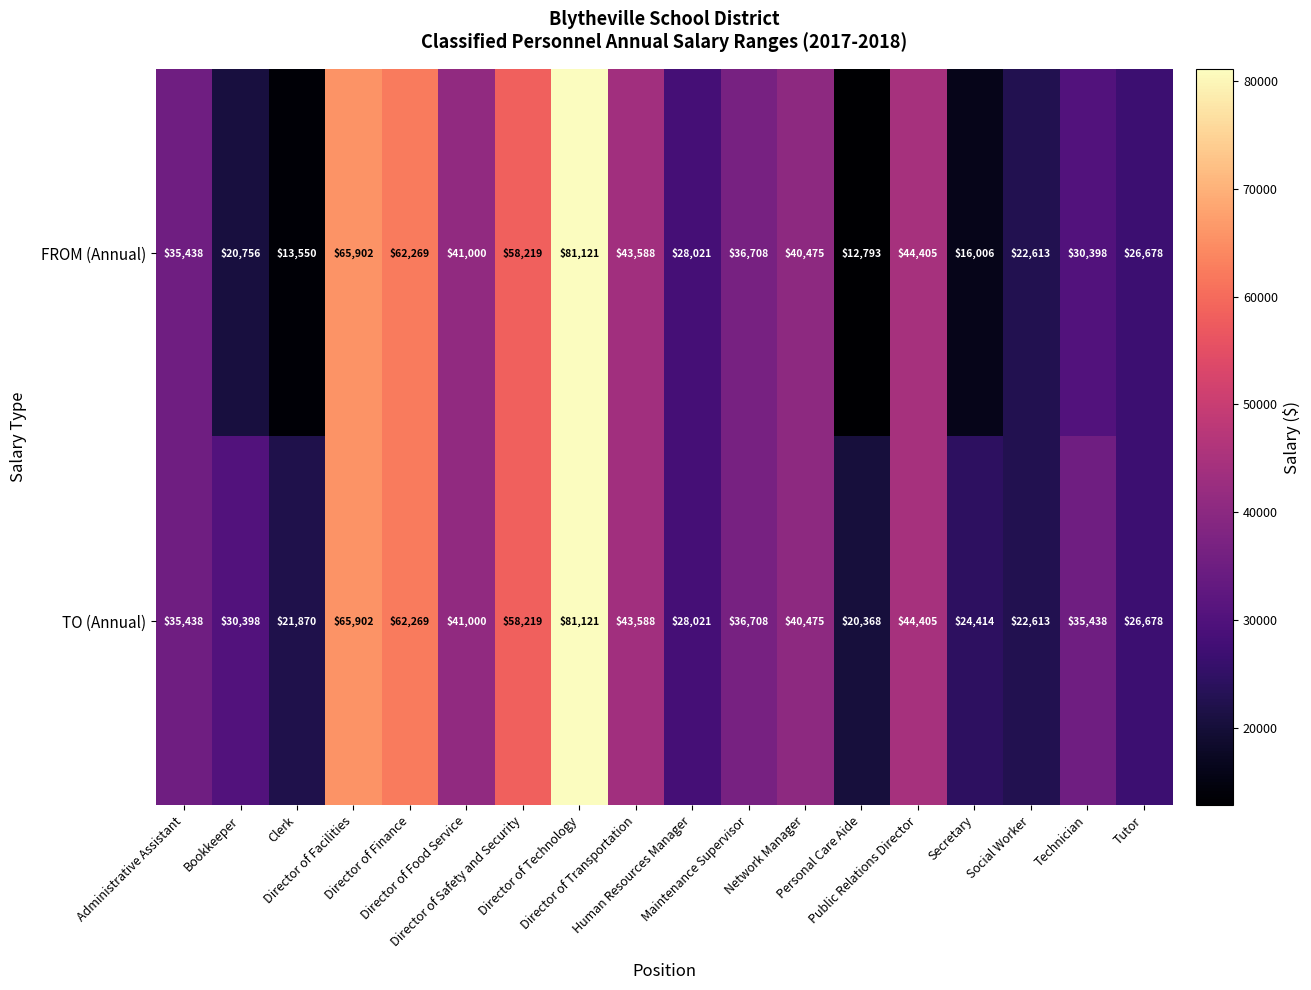

What is the sum of all FROM (Annual) values?

679940